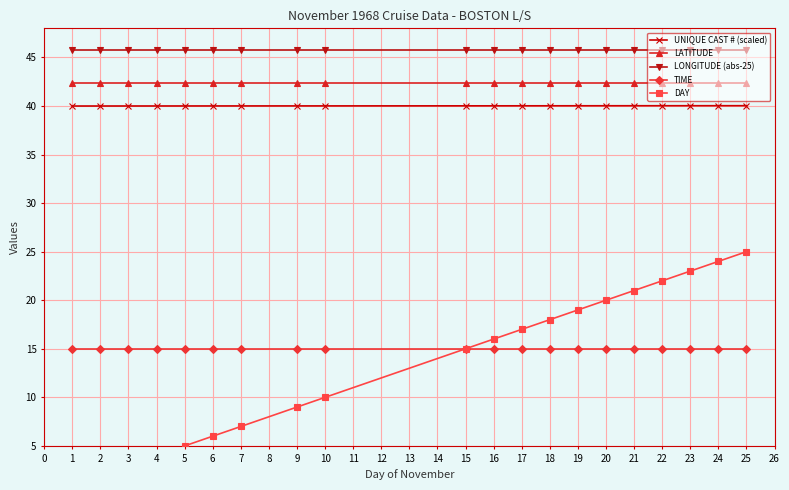

What are all the series names shown in the legend?

UNIQUE CAST # (scaled), LATITUDE, LONGITUDE (abs-25), TIME, DAY